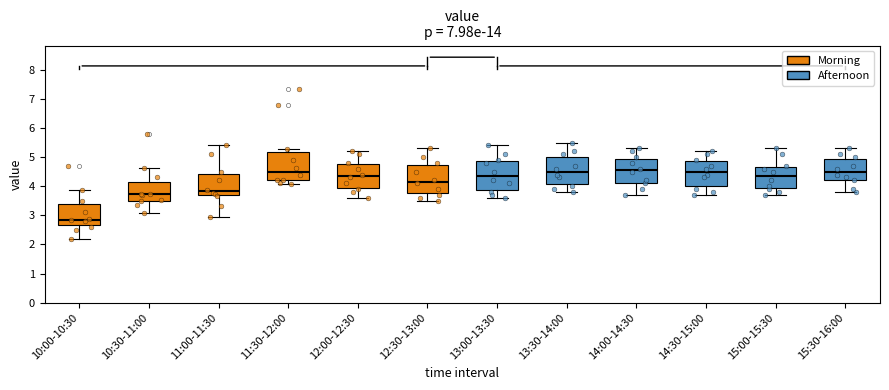

Where is the lower edge of the box for 13:30-14:00 on the y-axis? The values are not printed on the chart, so give them approximately, as read against the axis.

4.1